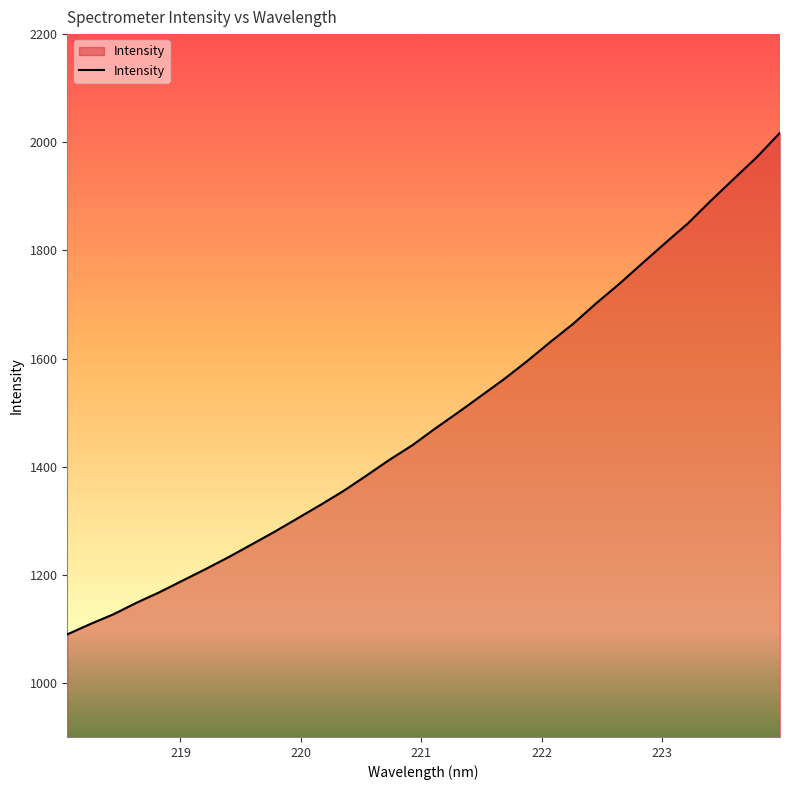

Does the chart display data point markers on the line(s)?

No